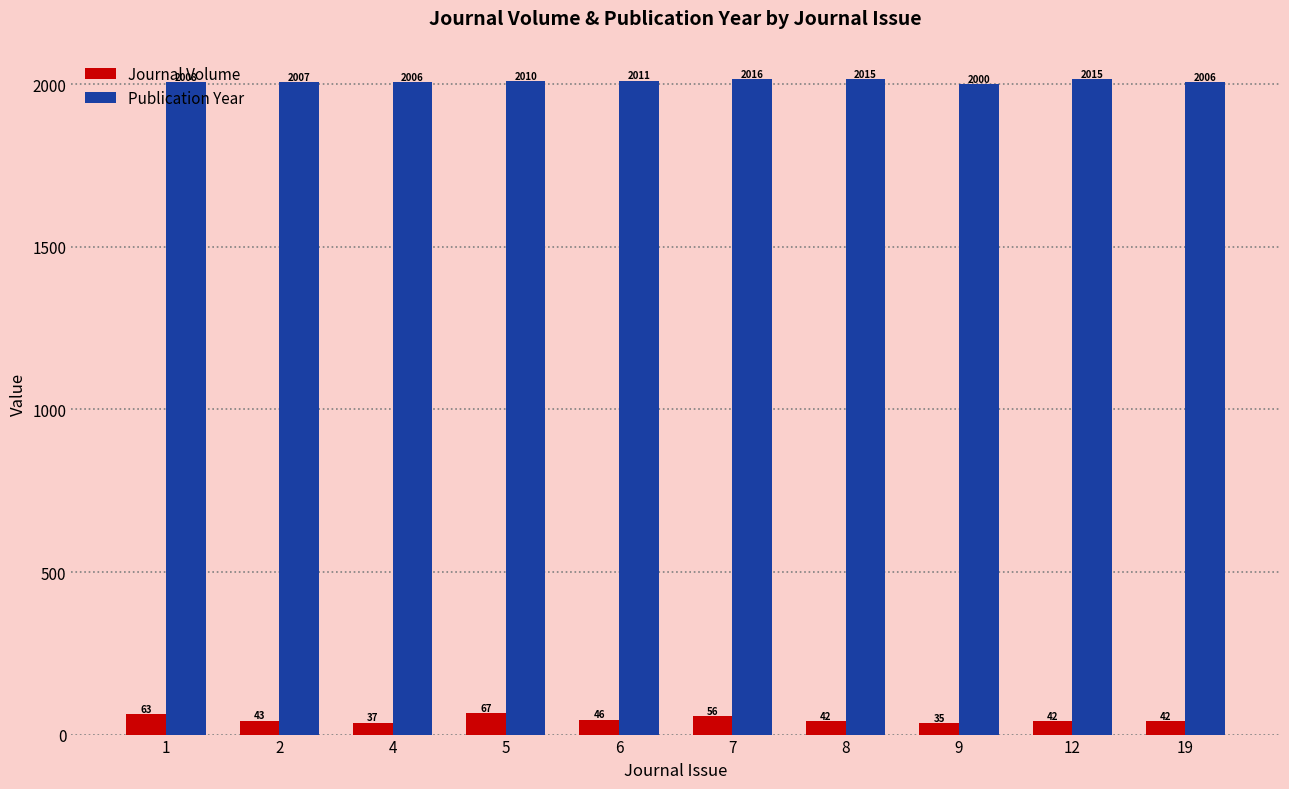

The Journal Volume series shows 46.0 at 6. True or false?

True